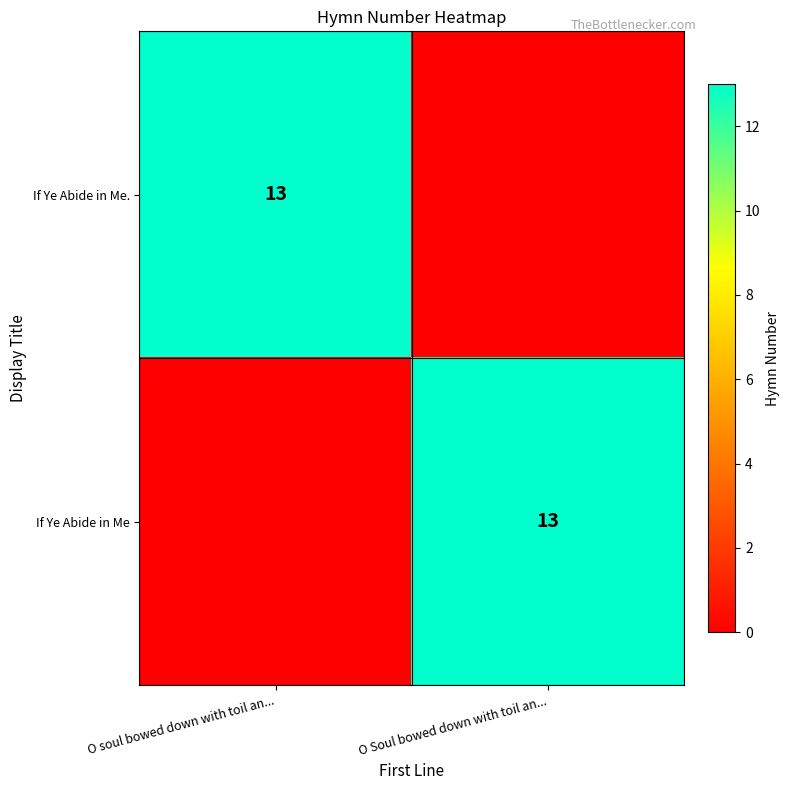

Is it true that If Ye Abide in Me. equals 13 at O soul bowed down with toil an...?

True